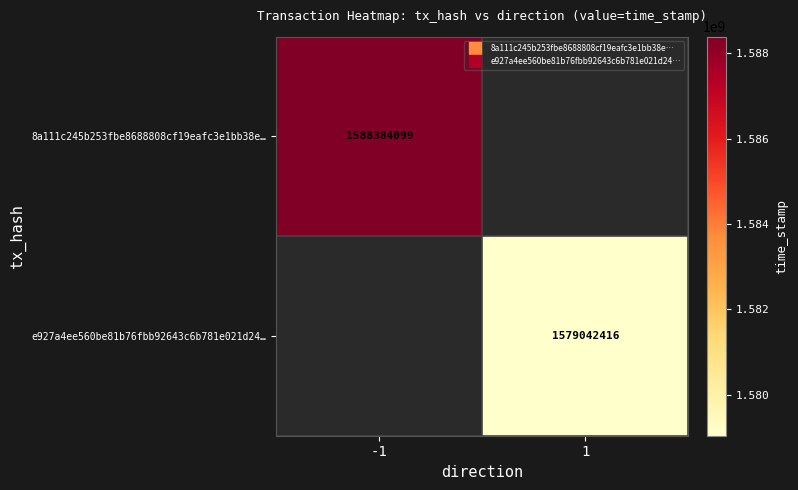

How many categories are shown in the chart?

2